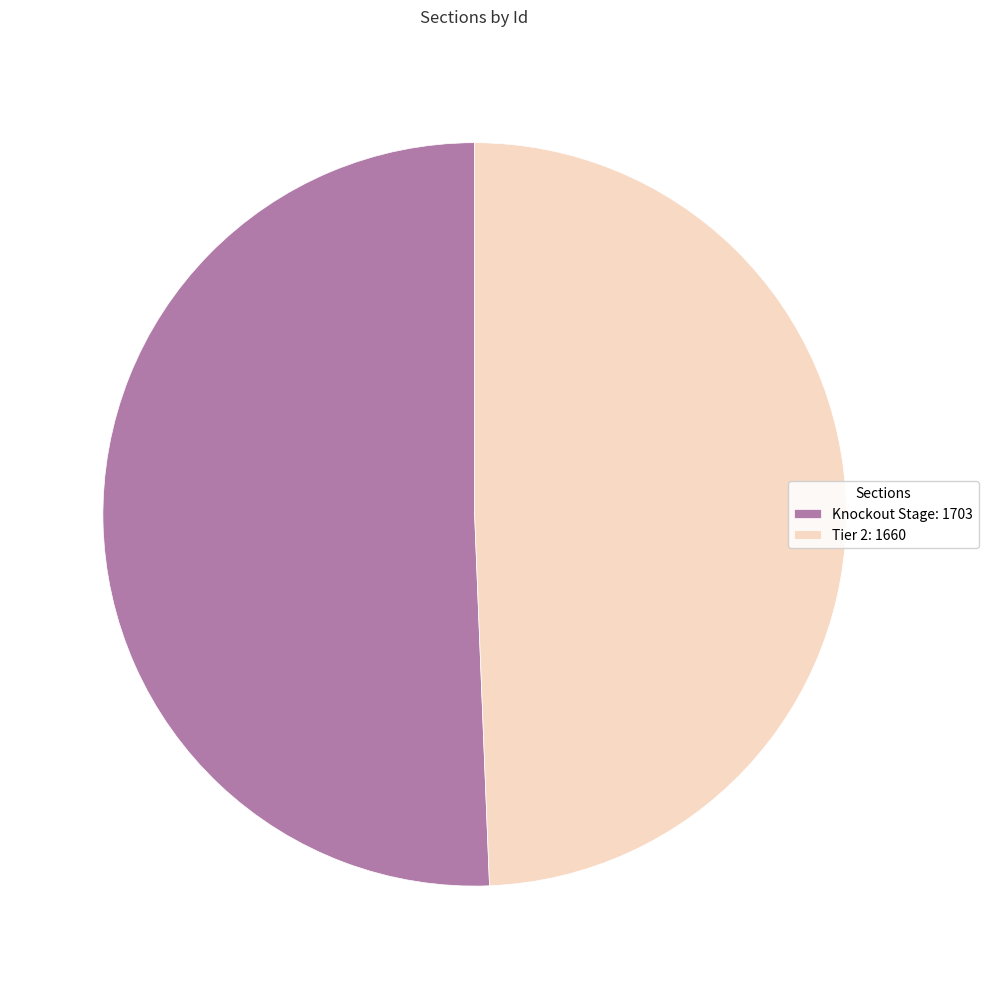

Rank the categories by value from lowest to highest.

Tier 2, Knockout Stage